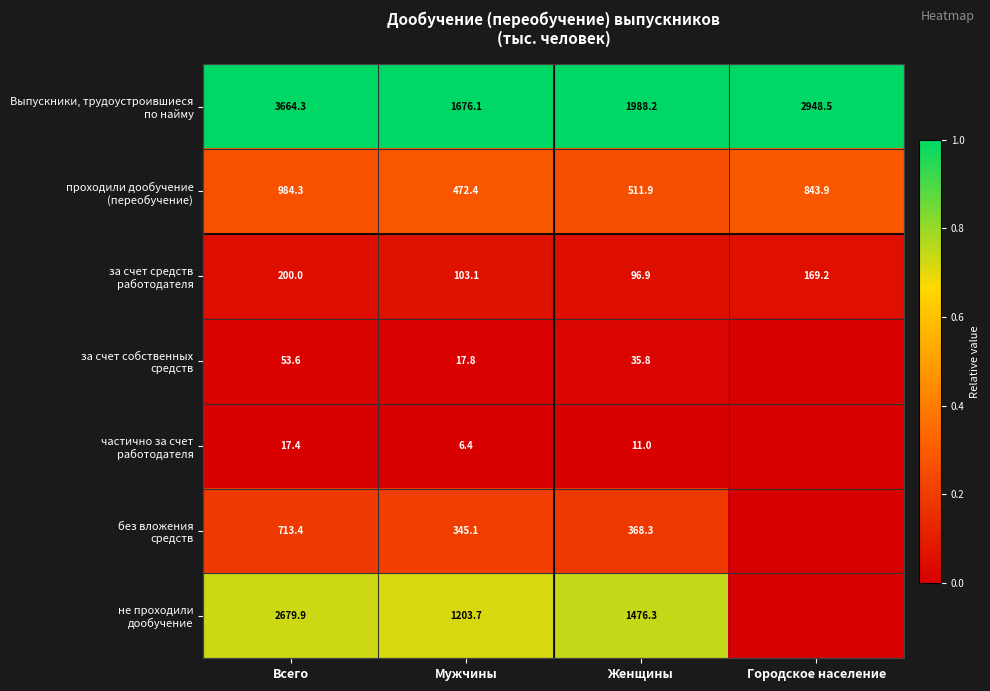

How many series are shown in this chart?

7